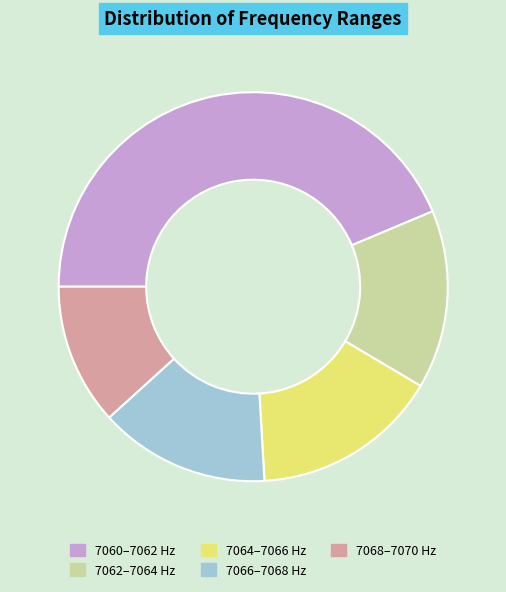

Between 7062–7064 Hz and 7068–7070 Hz, which is larger?

7062–7064 Hz